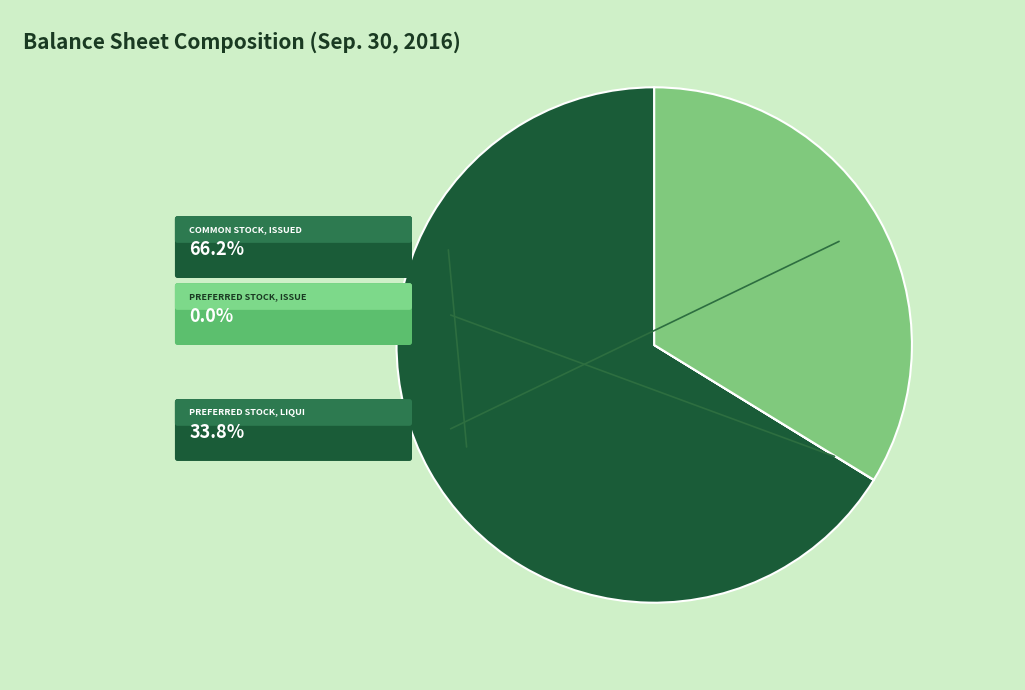

Which has a higher value, Preferred stock, liquidation or Common stock, issued?

Common stock, issued